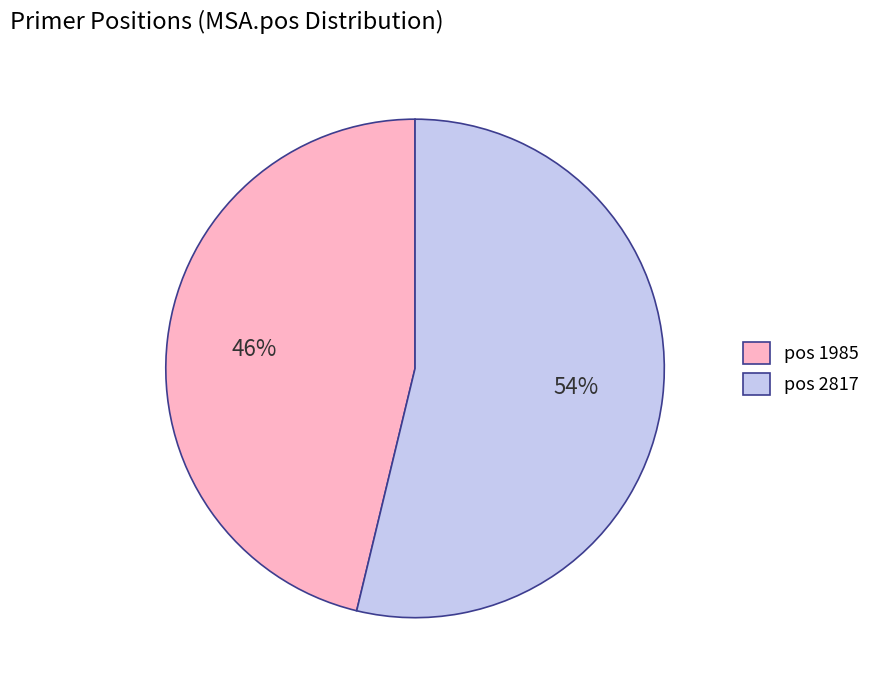

How many segments does this pie chart have?

2